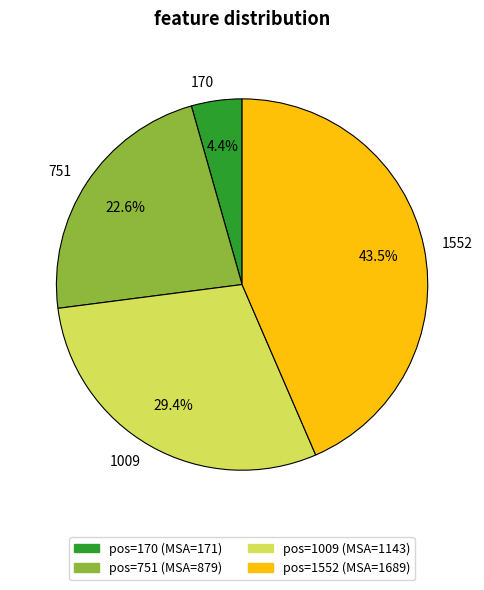

The 1009 slice represents 29% of the pie. True or false?

True